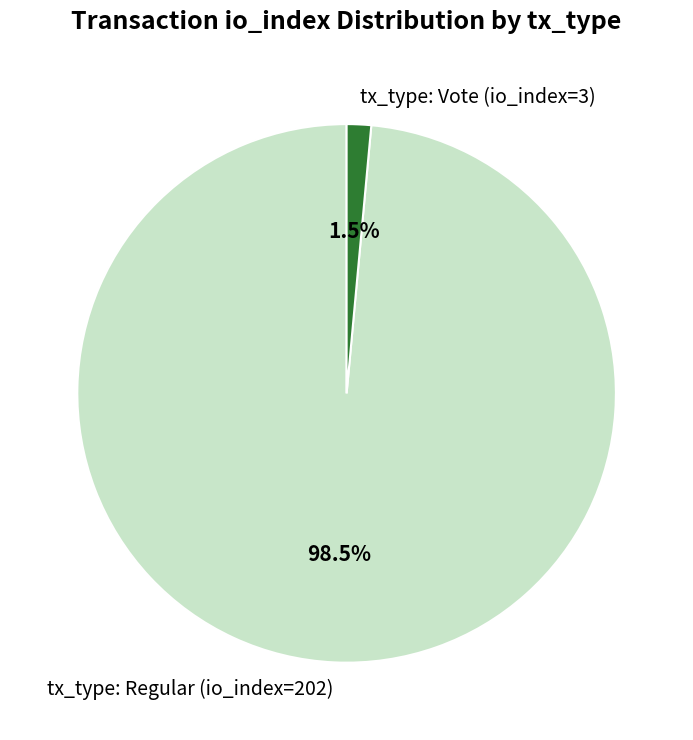

How many slices are in this pie chart?

2